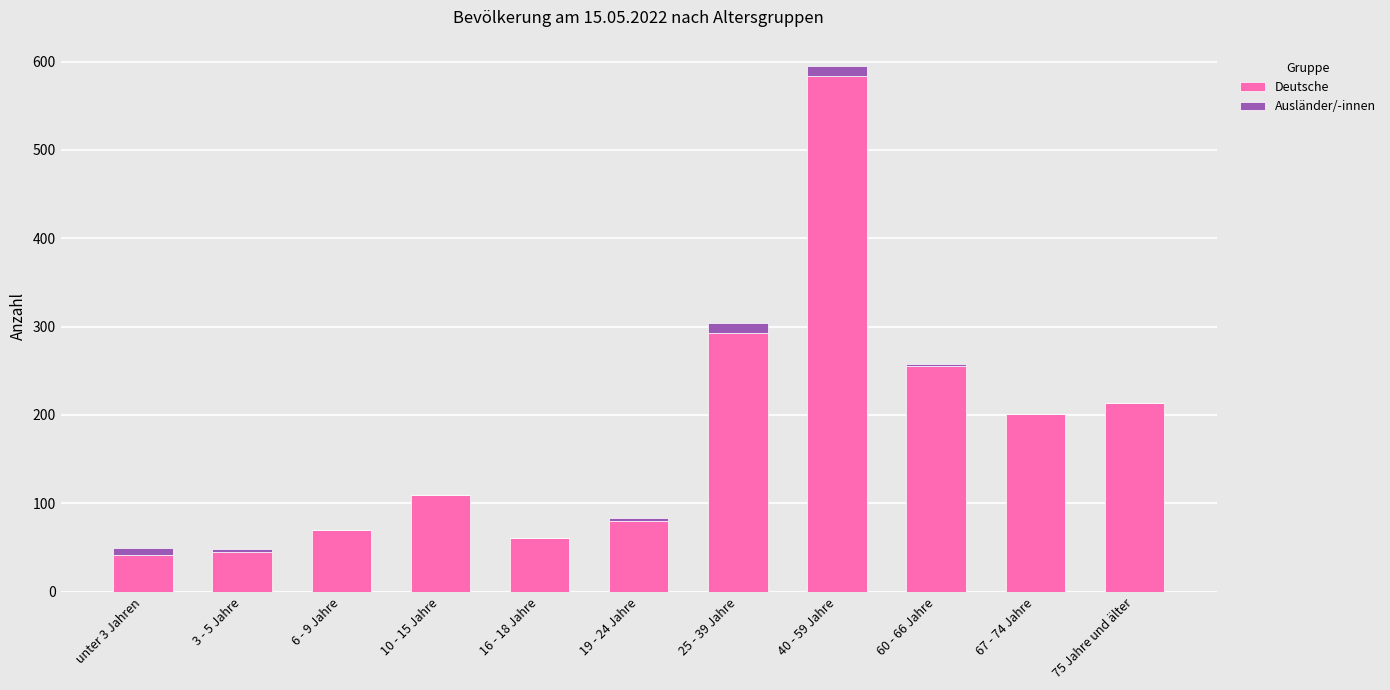

The Deutsche series shows 423 at 60 - 66 Jahre. True or false?

False